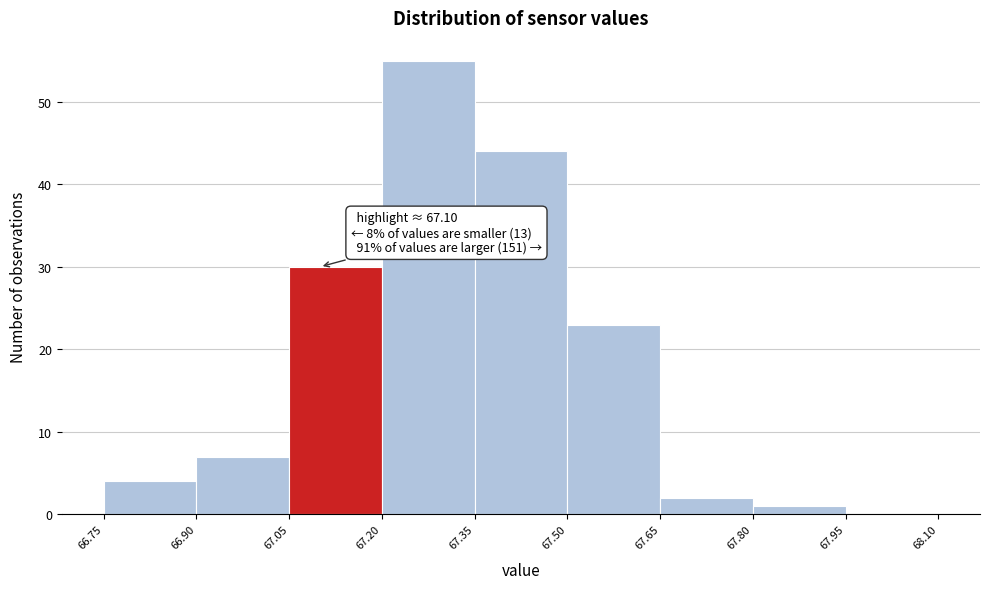

Over which range of the x-axis is the bar tallest?

67.20 to 67.35